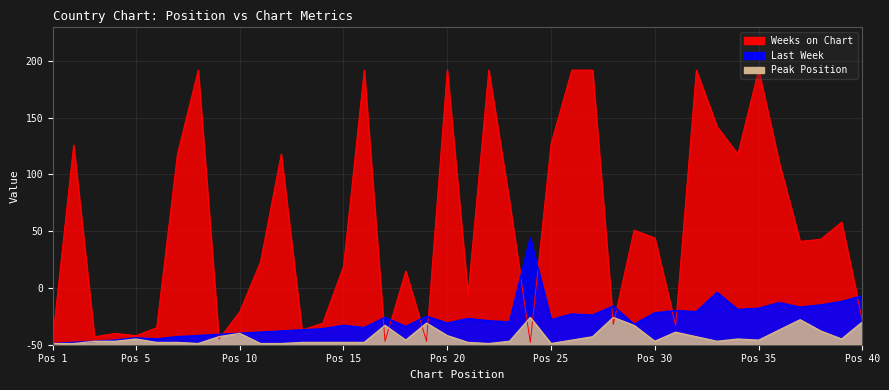

Where is the first local minimum for Last Week?

6